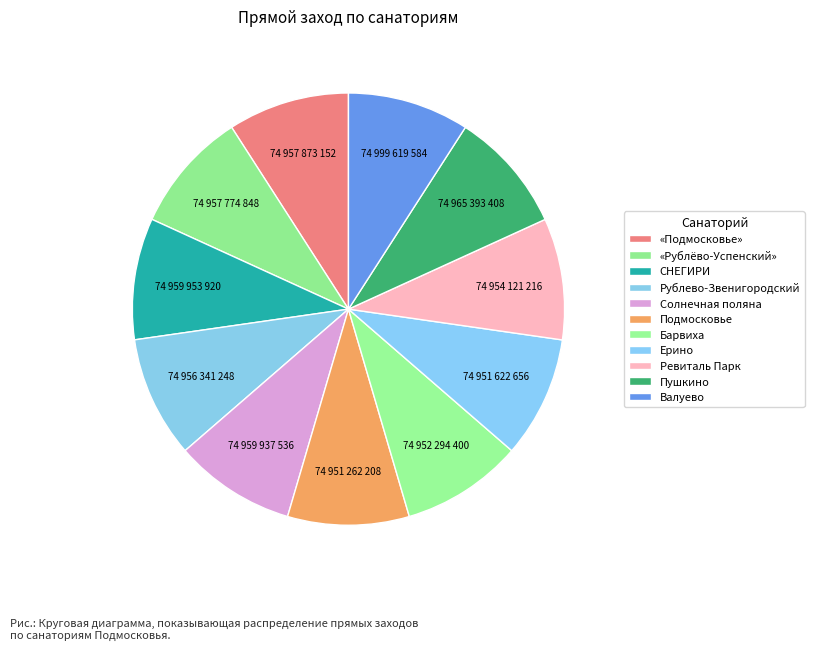

Between Ерино and Пушкино, which is larger?

Пушкино